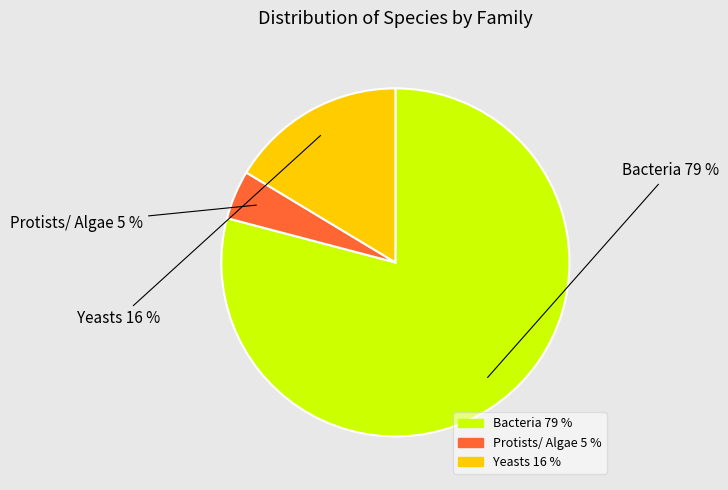

To the nearest percent, what is the average slice percentage?

33%